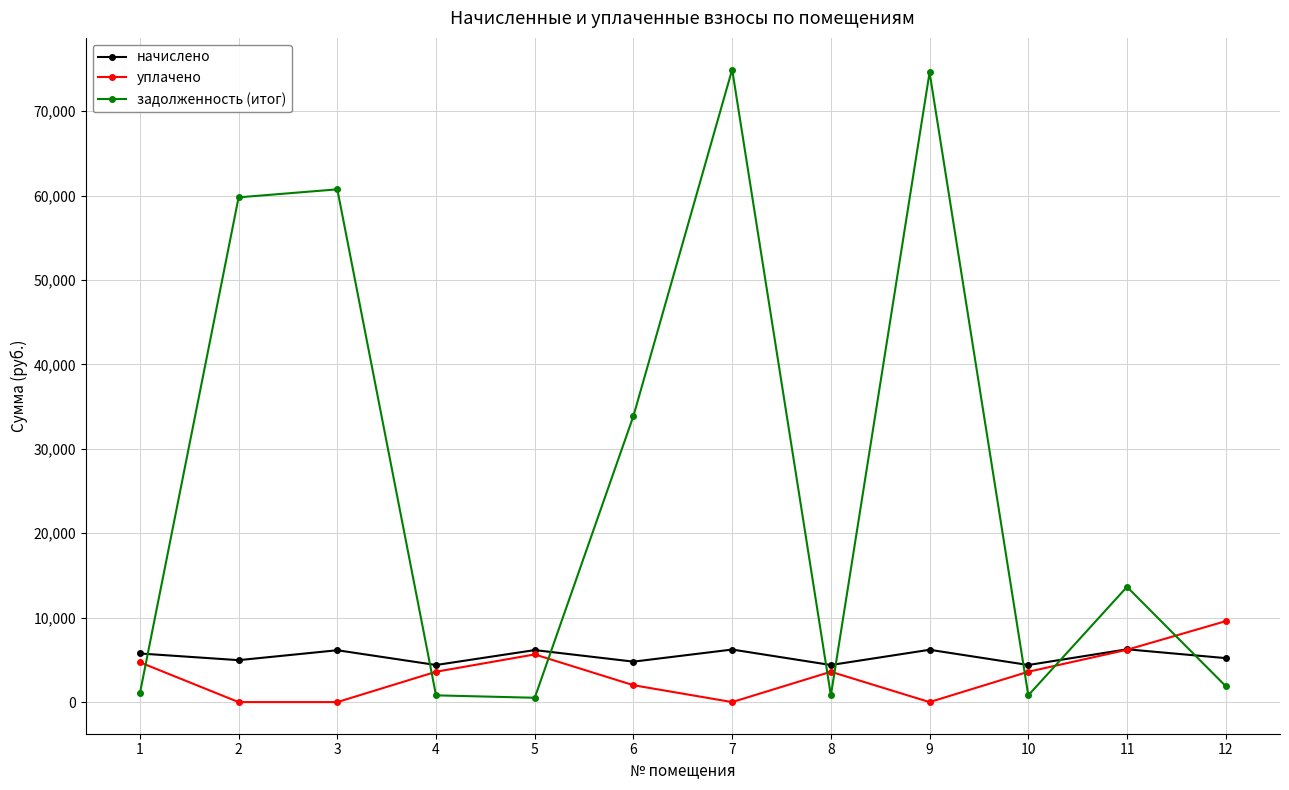

How many interior local peaks does the начислено series have?

5